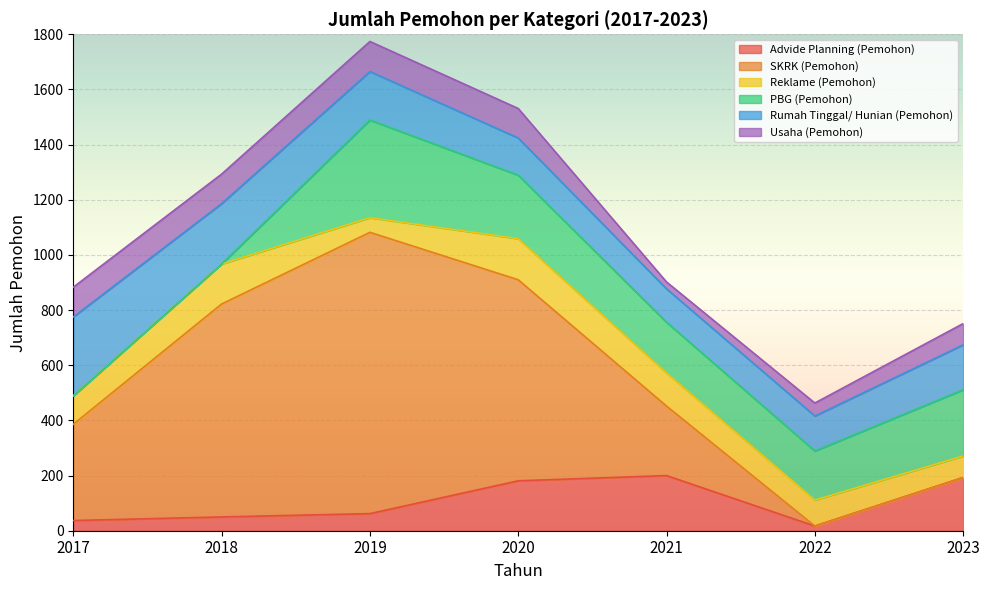

What is the maximum value for Rumah Tinggal/ Hunian (Pemohon)?

286